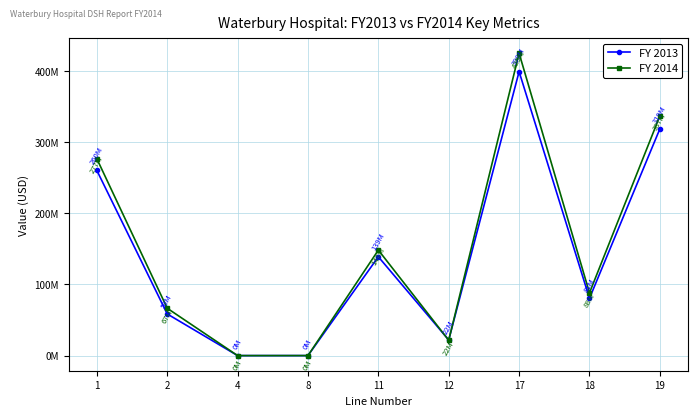

Is it true that FY 2013 equals 233130607 at 11?

False